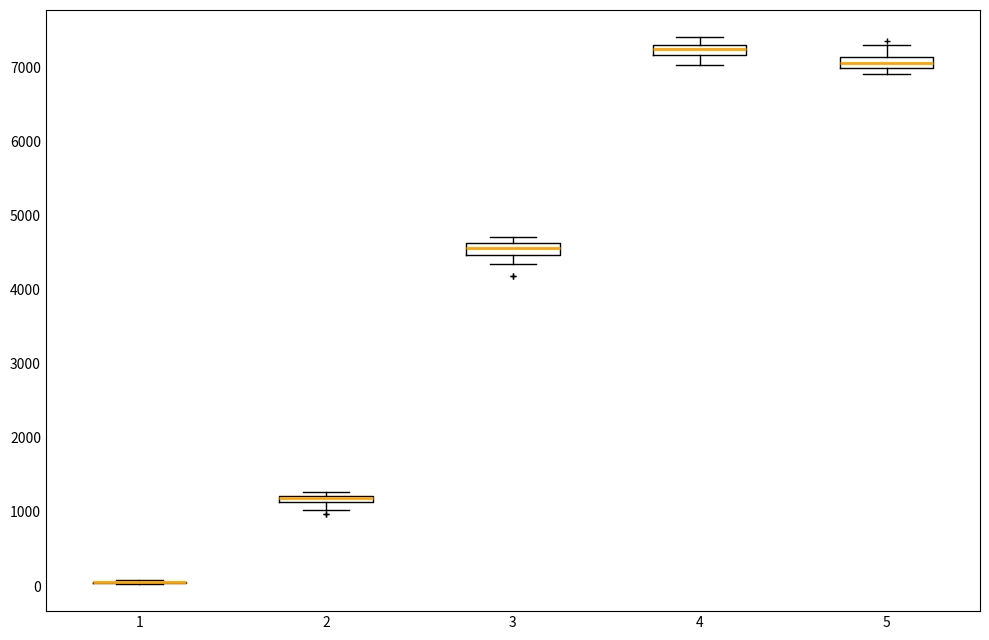

Where is the lower edge of the box at x = 2 on the y-axis? The values are not printed on the chart, so give them approximately, as read against the axis.

1100